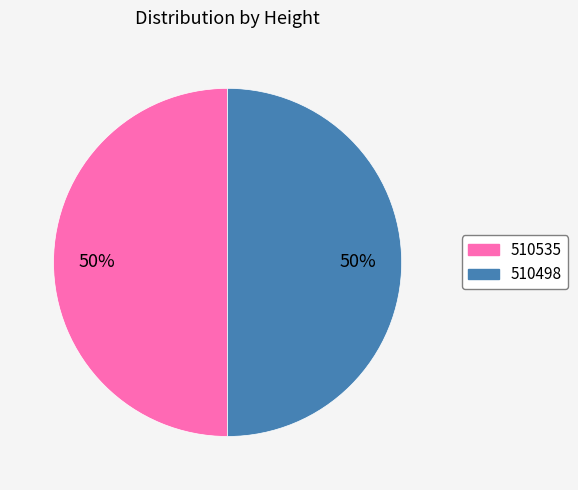

What percentage is the 510498 slice, to the nearest percent?

50%